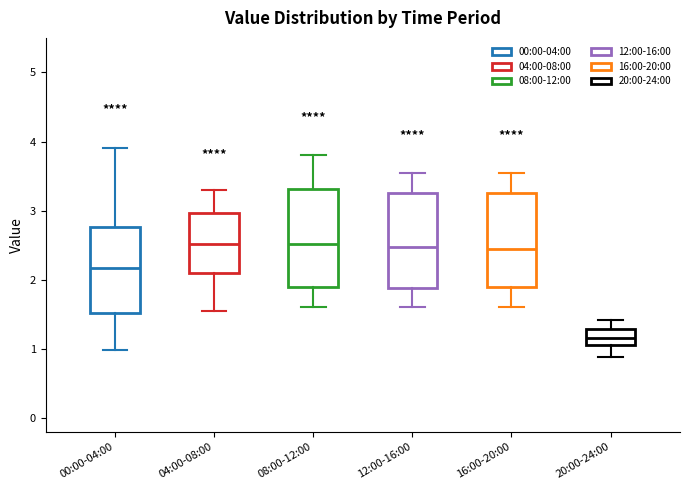

Where does the upper whisker of the box for 00:00-04:00 end on the y-axis? The values are not printed on the chart, so give them approximately, as read against the axis.

3.9